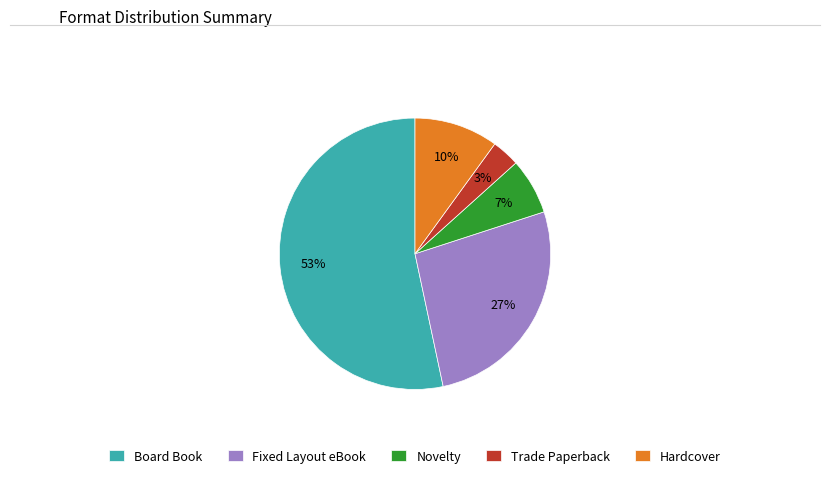

The Hardcover slice represents 10% of the pie. True or false?

True